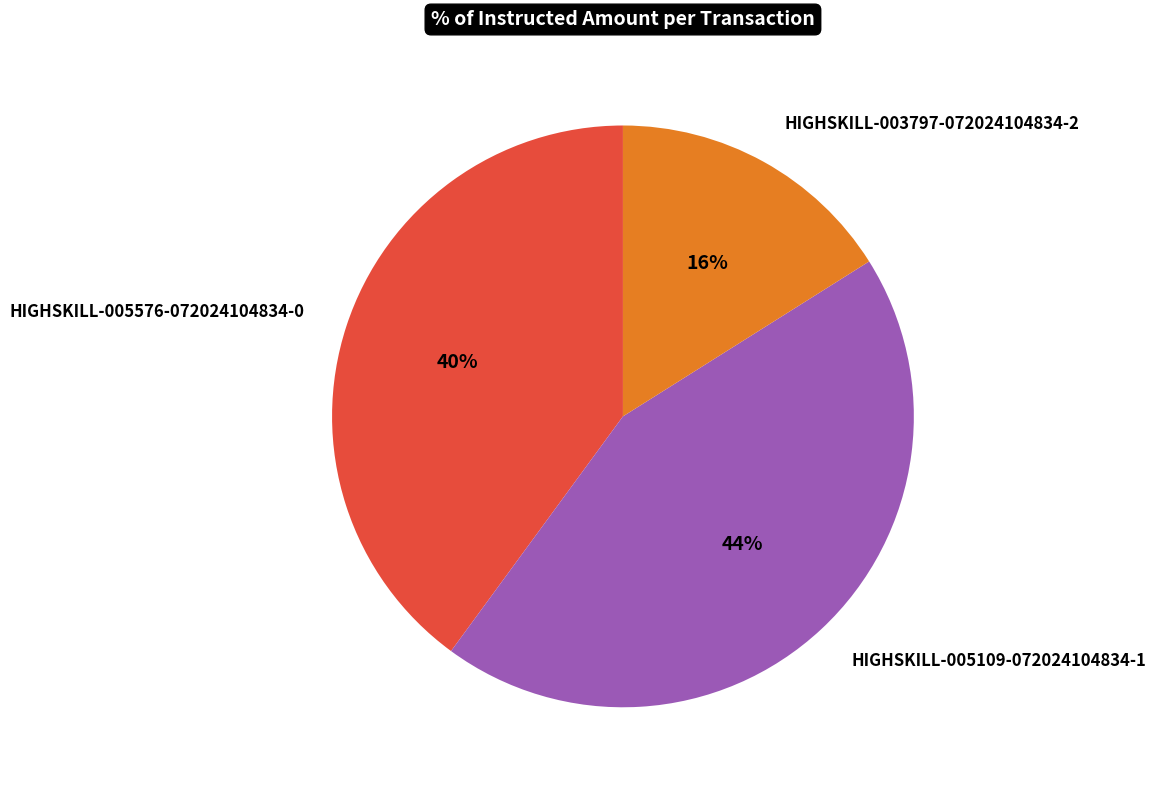

To the nearest percent, what is the difference between the HIGHSKILL-005109-072024104834-1 and HIGHSKILL-003797-072024104834-2 slice percentages?

28%